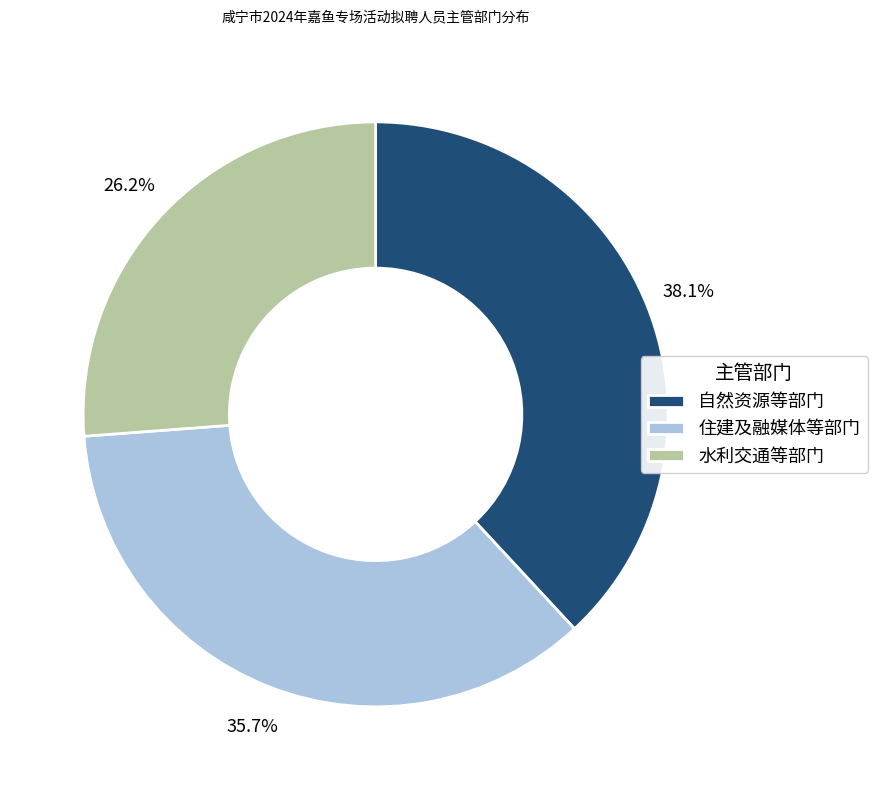

Approximately how many times larger is the value at 水利交通等部门 compared to 自然资源等部门?

0.7